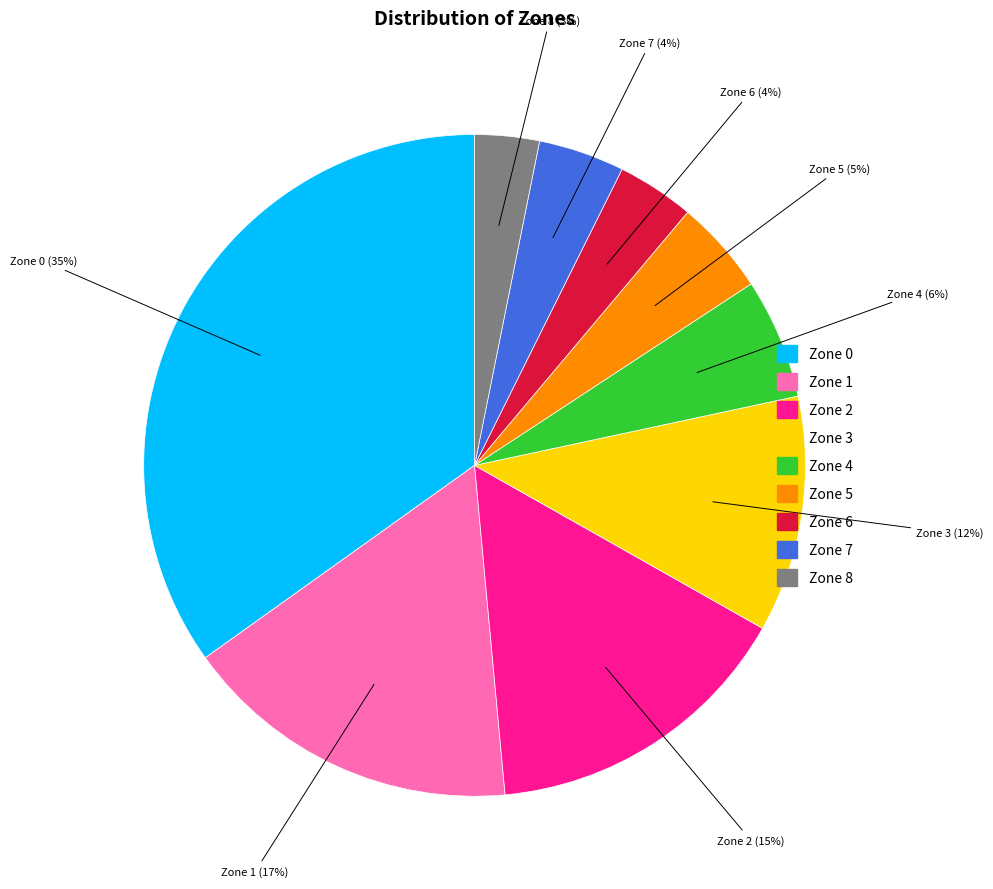

What is the largest slice in the pie chart?

Zone 0